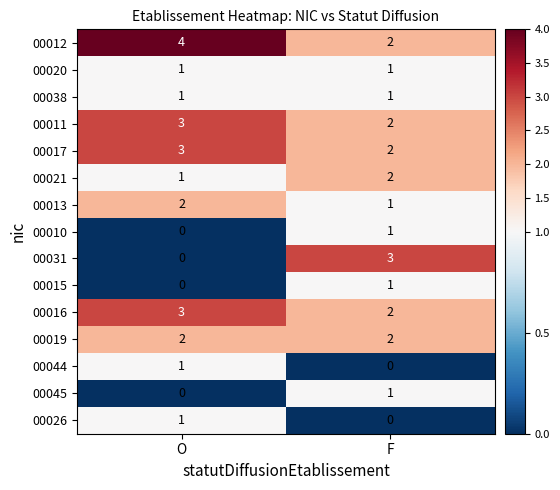

Where is 00010 nearest to the value 0?

O